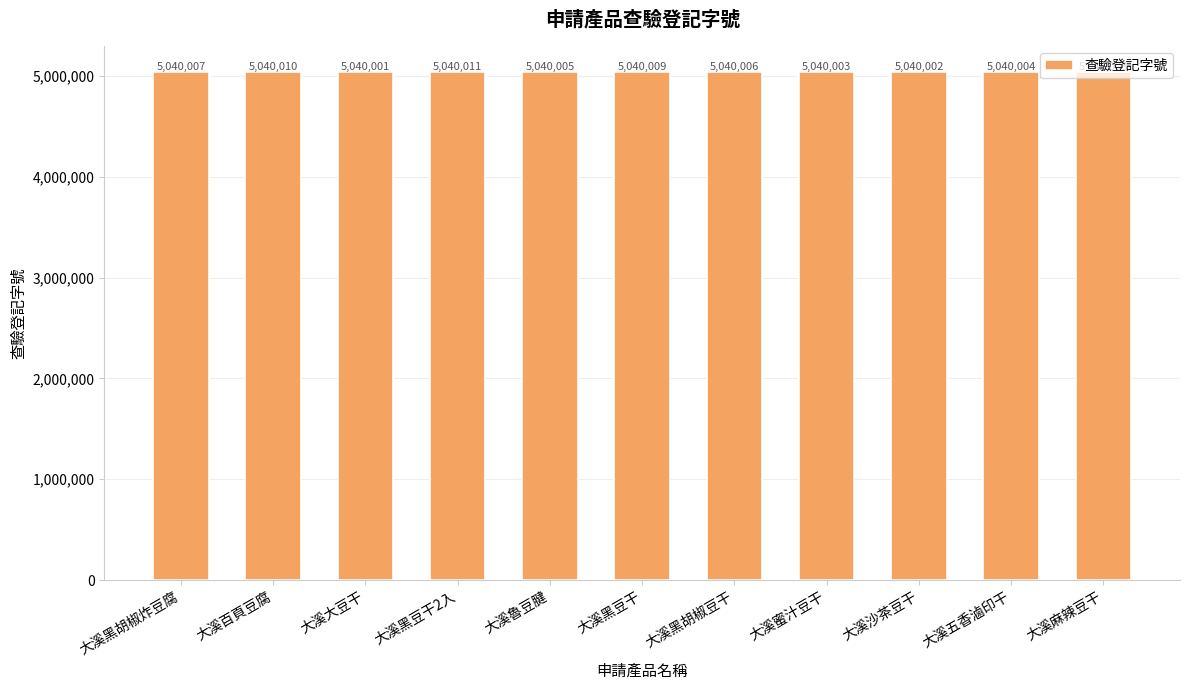

List the labels in order of value, smallest first.

大溪大豆干, 大溪沙茶豆干, 大溪蜜汁豆干, 大溪五香滷印干, 大溪魯豆腱, 大溪黑胡椒豆干, 大溪黑胡椒炸豆腐, 大溪麻辣豆干, 大溪黑豆干, 大溪百頁豆腐, 大溪黑豆干2入